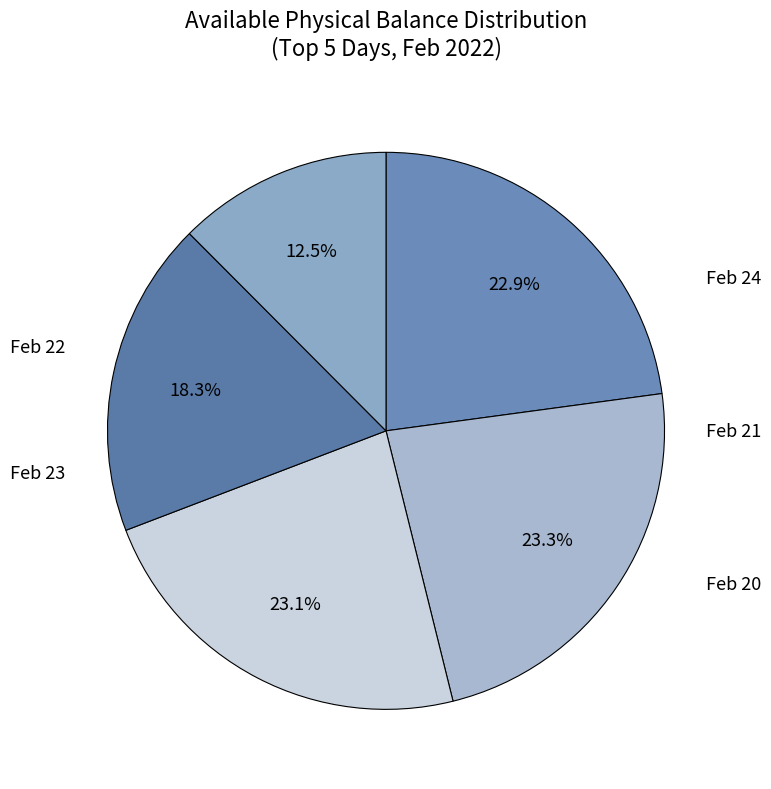

Count the number of slices in the pie.

5